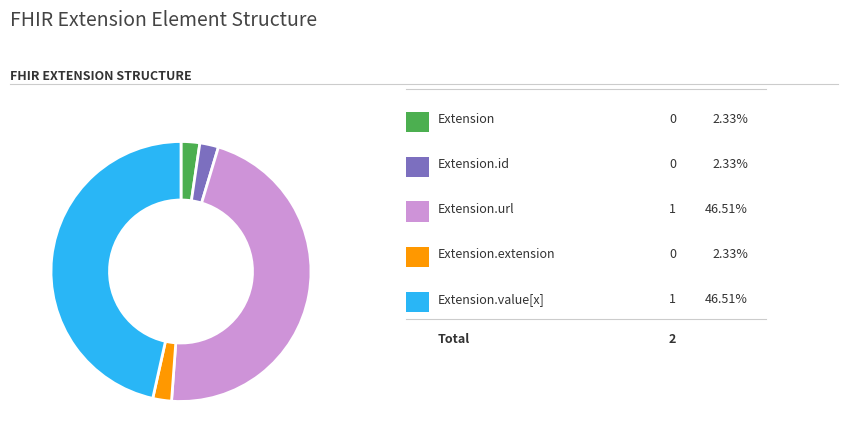

Is there a majority slice in this chart?

No